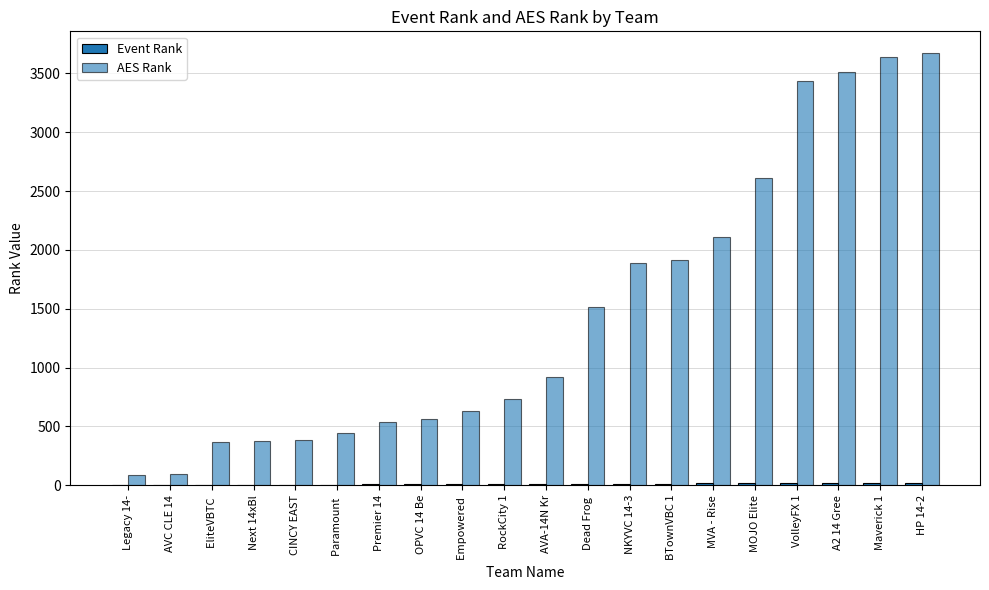

Reading right to left, extract all data points from this chart.

Event Rank: 20	19	18	17	16	15	14	13	12	11	10	9	8	7	6	5	4	3	2	1
AES Rank: 3674	3637	3512	3432	2607	2111	1912	1889	1517	923	737	633	567	538	445	386	378	370	95	87